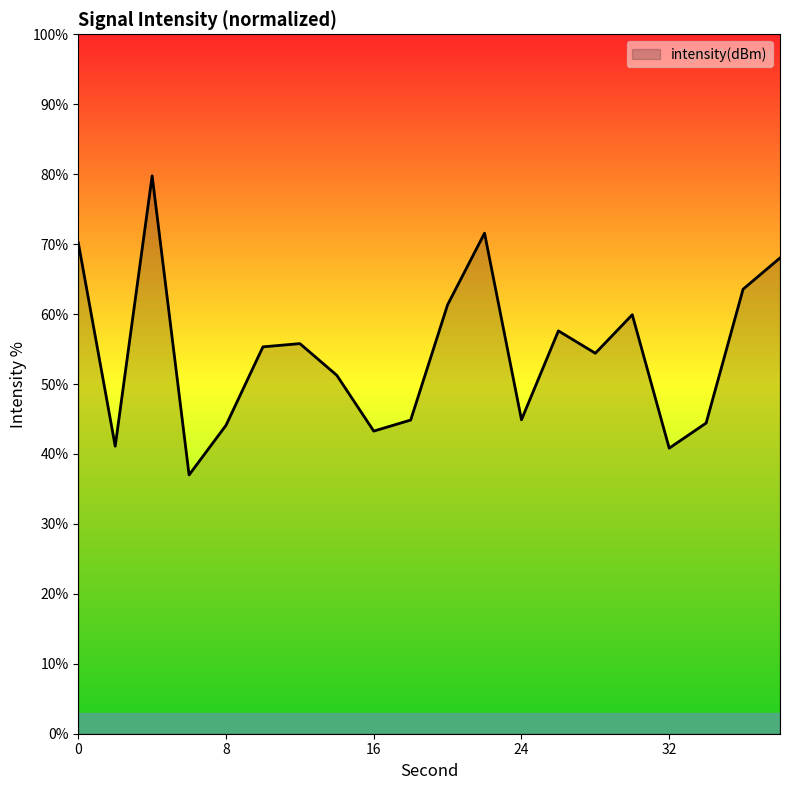

What is the greatest value displayed?

79.8